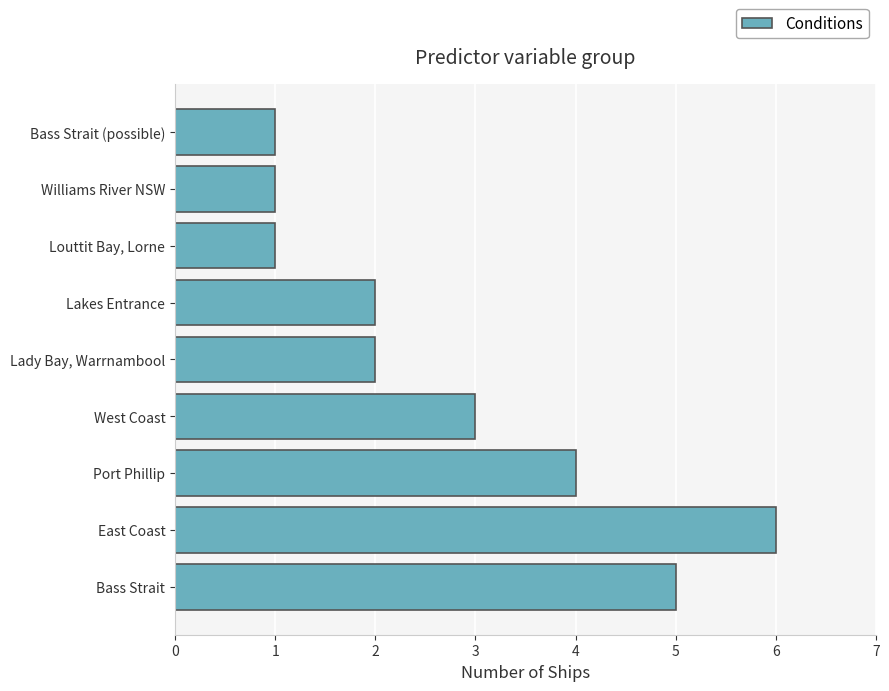

The value at Williams River NSW is 0. True or false?

False